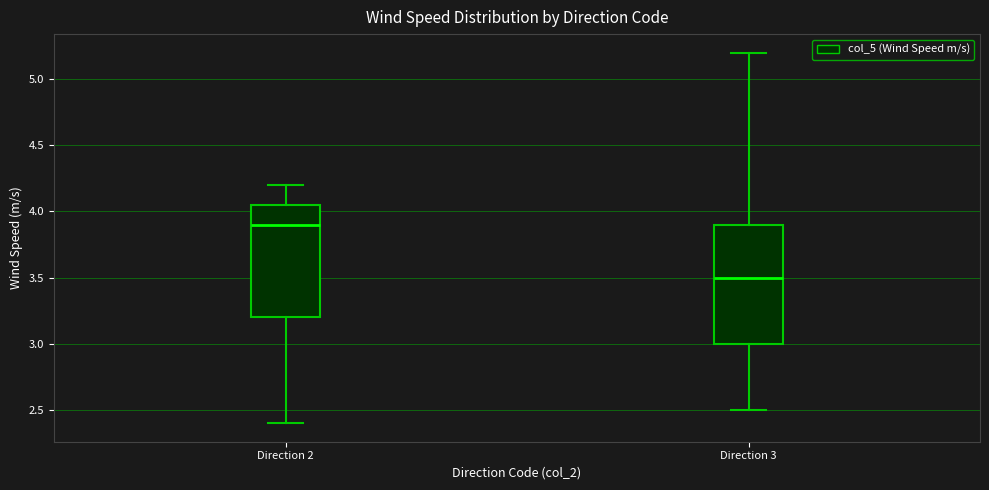

Where is the lower edge of the box for Direction 3 on the y-axis? The values are not printed on the chart, so give them approximately, as read against the axis.

3.00